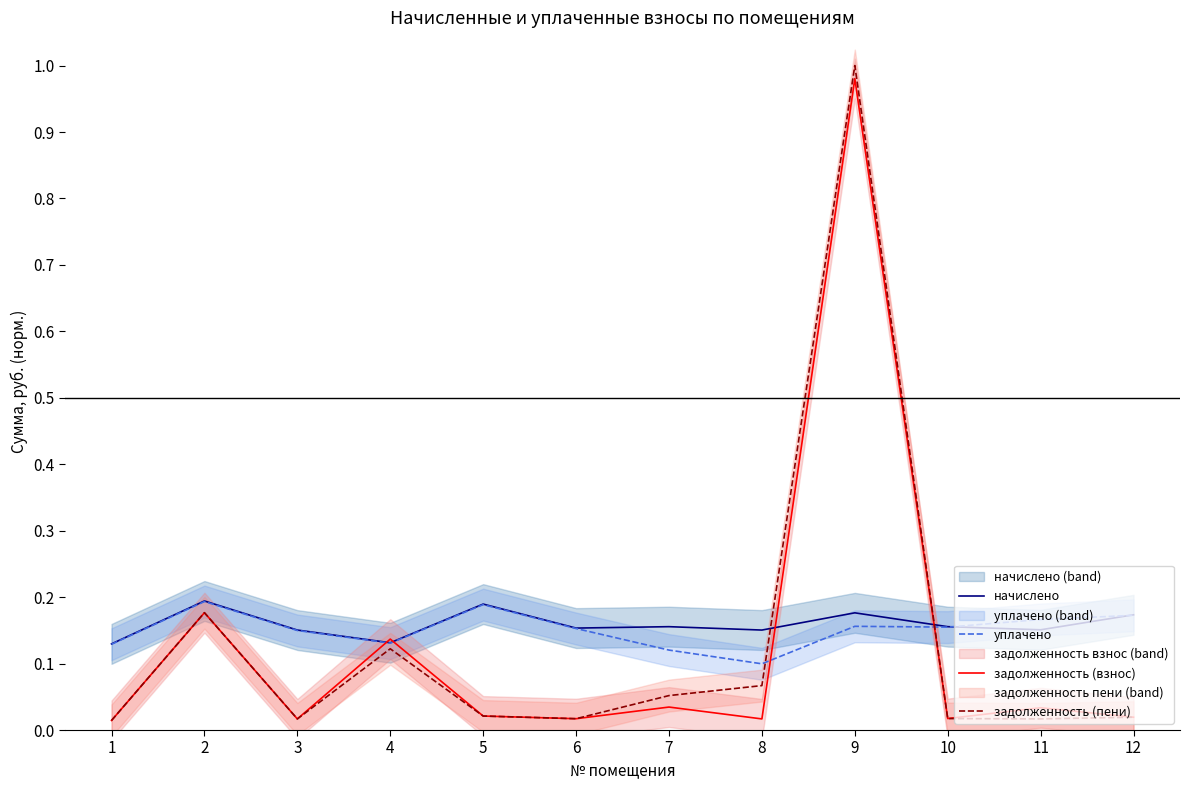

What are all the series names shown in the legend?

начислено, уплачено, задолженность (взнос), задолженность (пени)